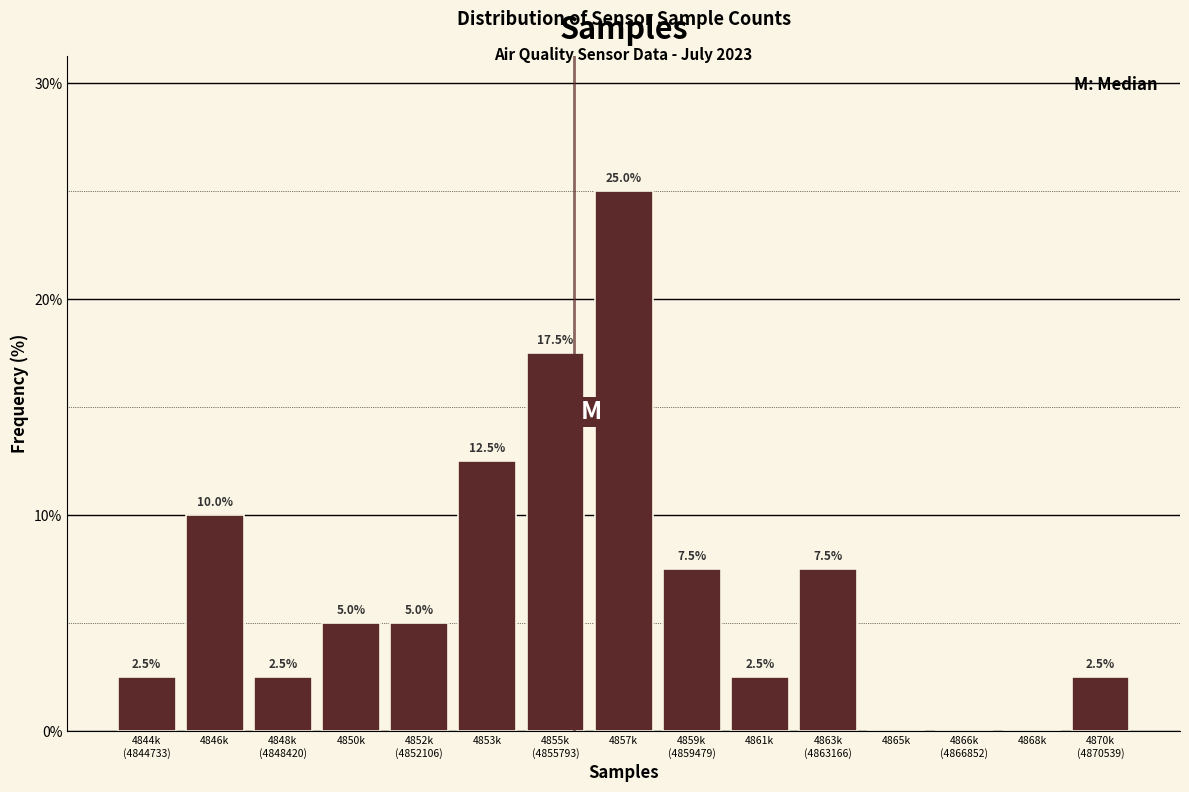

What is the greatest value displayed?

25.0